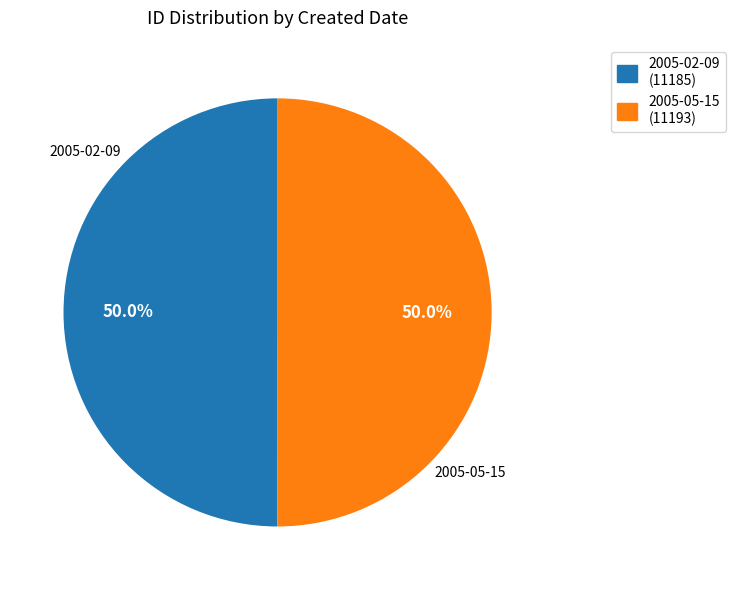

The 2005-05-15 slice represents 50% of the pie. True or false?

True